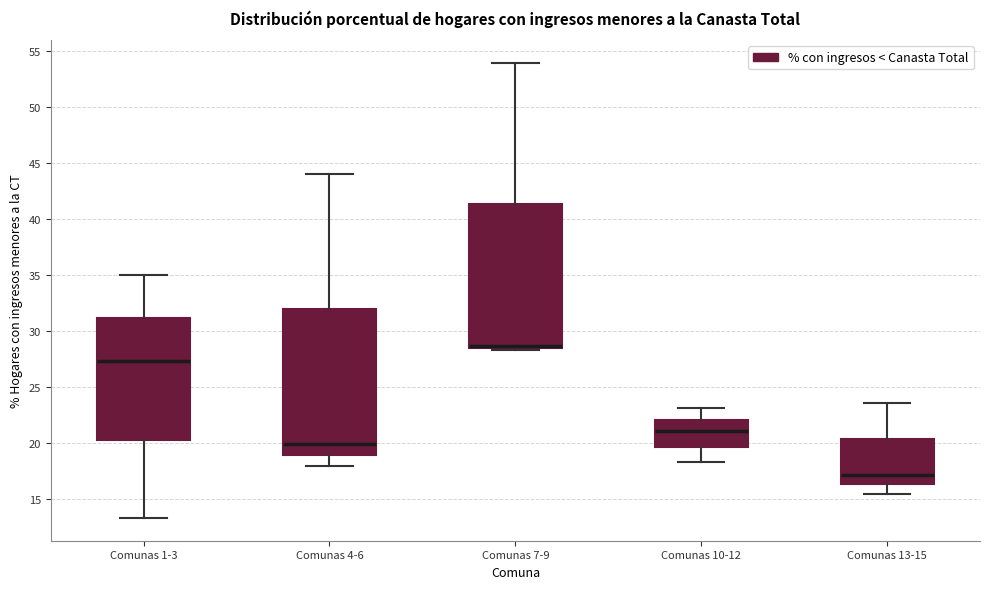

Reading left to right, transcribe this box plot: for each box, give where its median line is, the range the box spans, and where its two whiskers end, as read against the y-axis. The values are not printed on the chart, so give them approximately, as read against the axis.

Comunas 1-3: median 27.5, box 20.5 to 31.0, whiskers 13.5 to 35.0
Comunas 4-6: median 20.0, box 19.0 to 32.0, whiskers 18.0 to 44.0
Comunas 7-9: median 28.5 (drawn on the box's lower edge), box 28.5 to 41.5, whiskers 28.5 (just below the box's lower edge) to 54.0
Comunas 10-12: median 21.0, box 19.5 to 22.0, whiskers 18.5 to 23.0
Comunas 13-15: median 17.0, box 16.5 to 20.5, whiskers 15.5 to 23.5